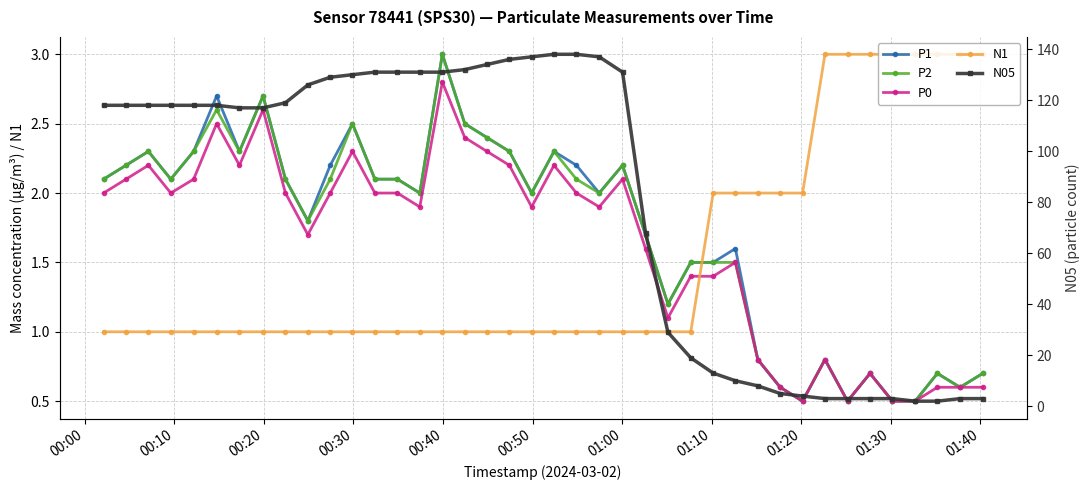

At which label does P1 first exceed 2?

00:00